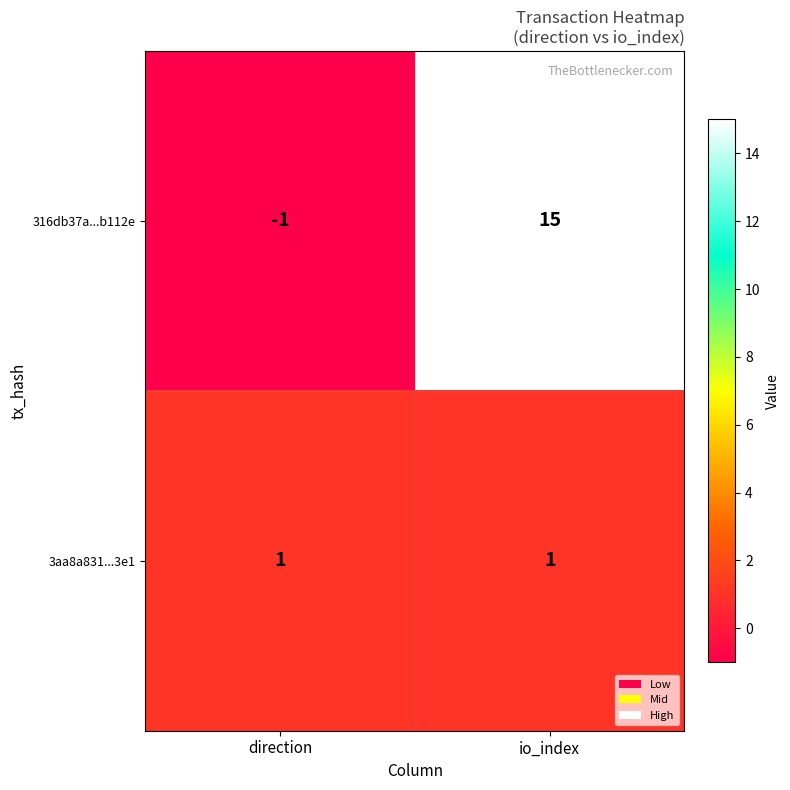

What is the approximate value of 316db37a...b112e at io_index, to the nearest 5?

15